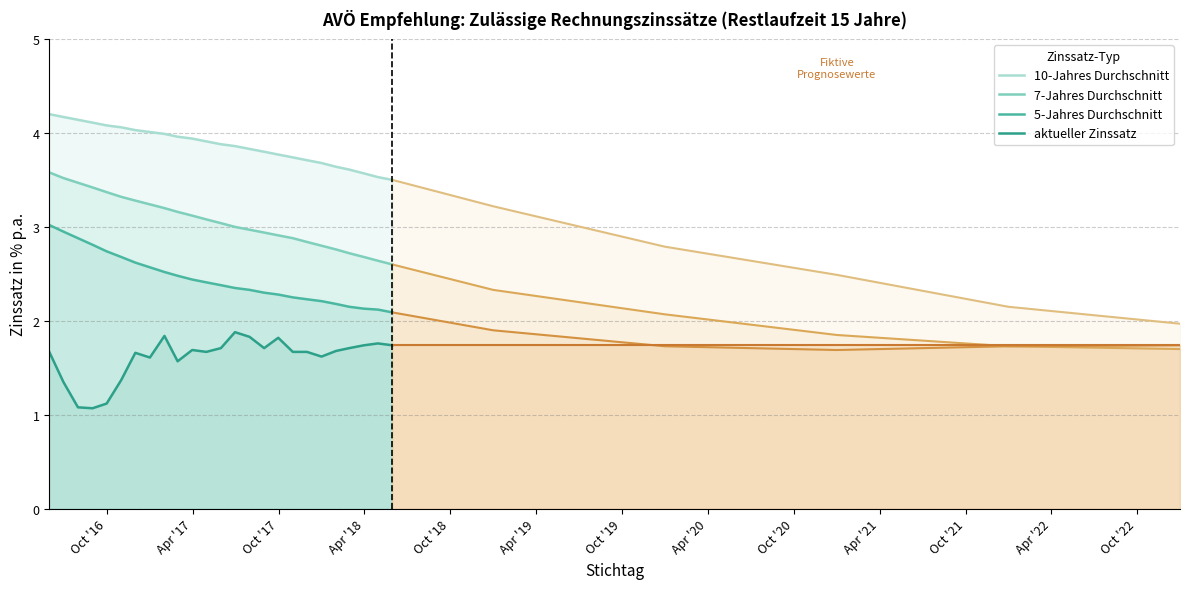

What is the spread (max minus min) of values at 2018-02-28?

1.9